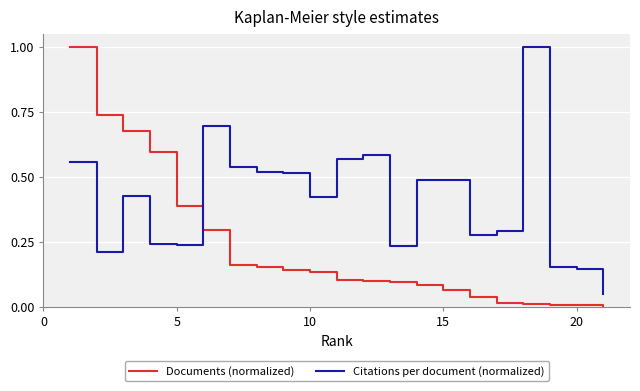

Which series has the largest range (max minus min)?

Documents (normalized)